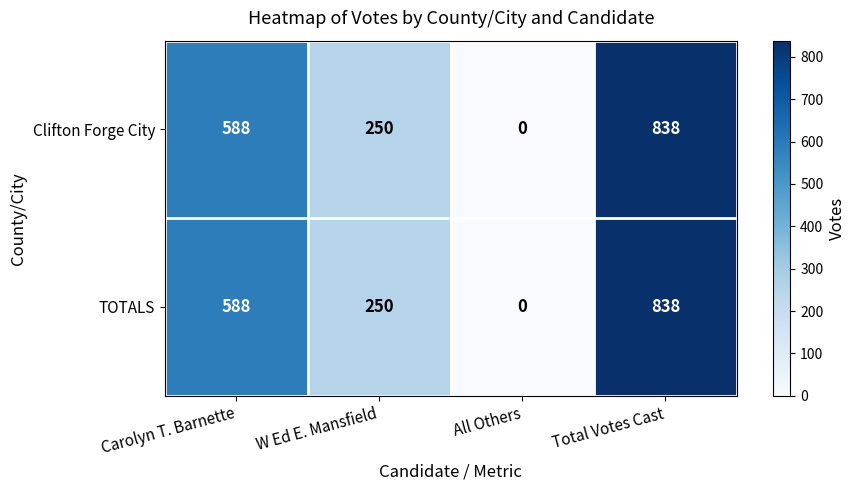

At which category is the sum across all series the highest?

Total Votes Cast